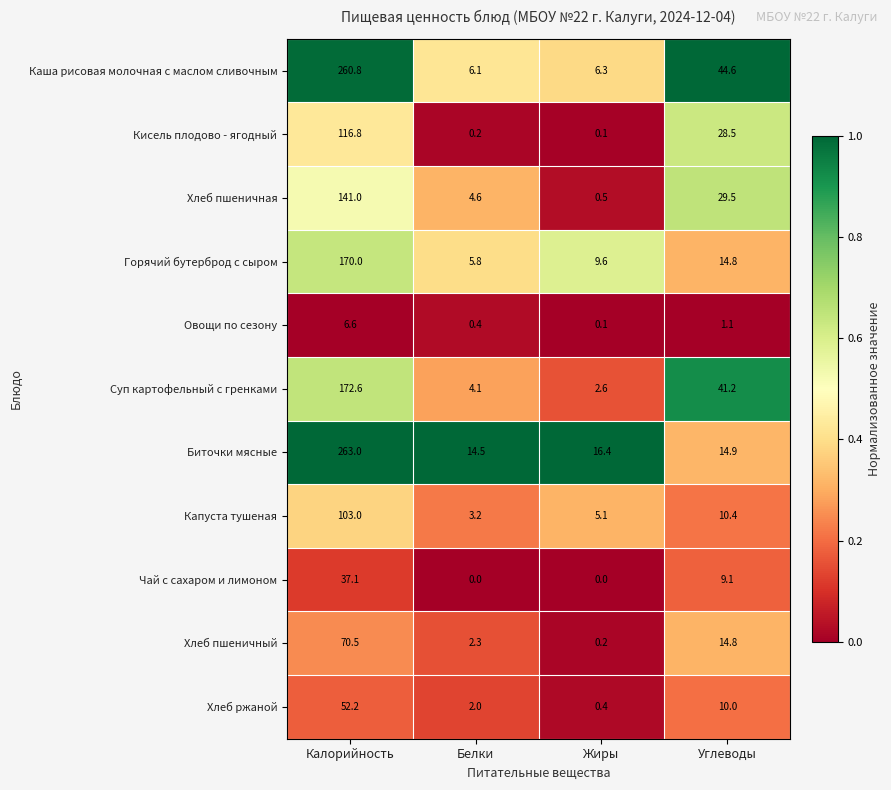

The value of Каша рисовая молочная с маслом сливочным at Калорийность is 419.0. True or false?

False